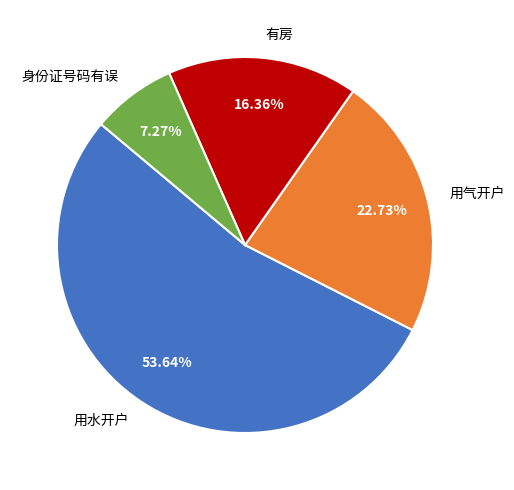

Between 身份证号码有误 and 用气开户, which is larger?

用气开户